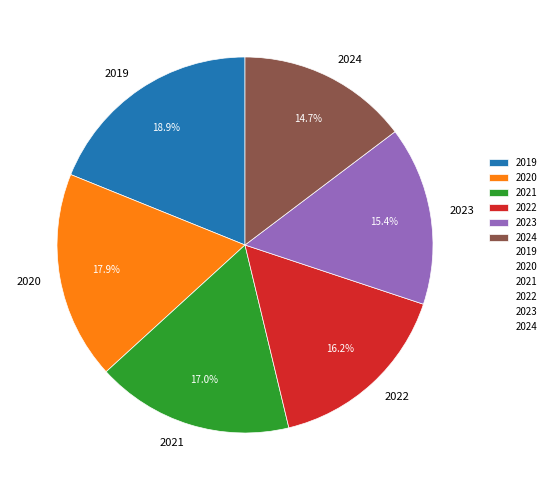

Approximately how many times larger is the value at 2019 compared to 2021?

1.1